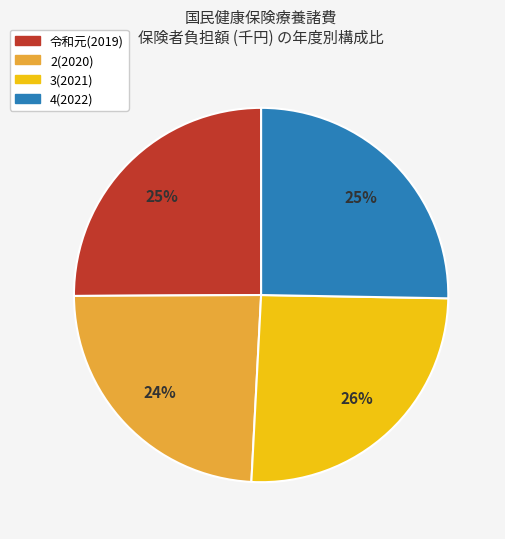

Count the number of slices in the pie.

4